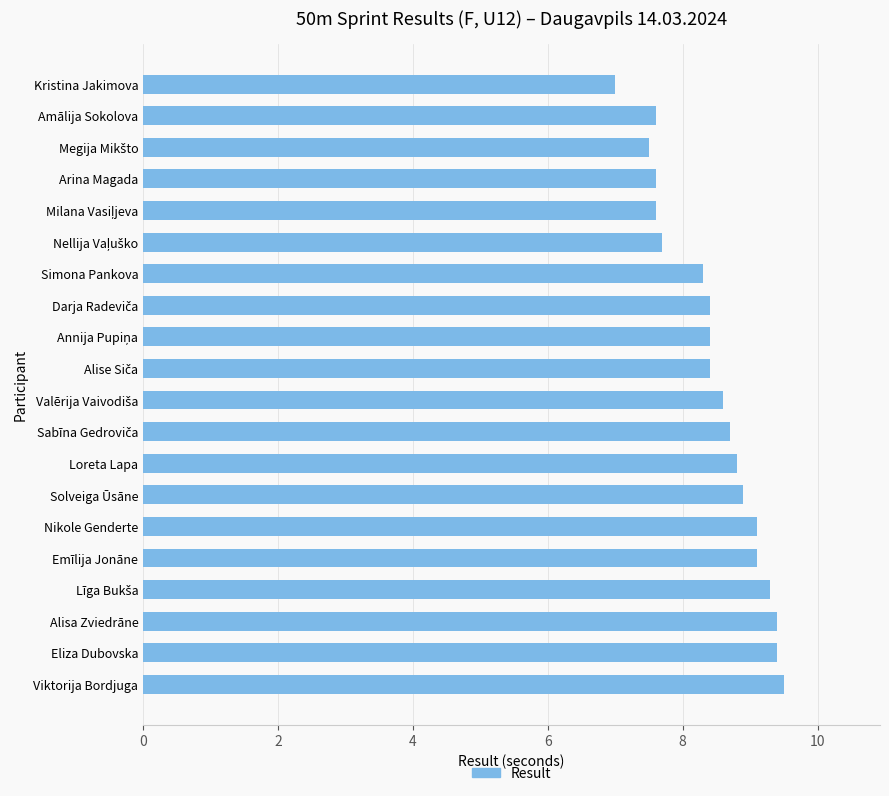

What is the value of the 10th bar from the top?

8.4